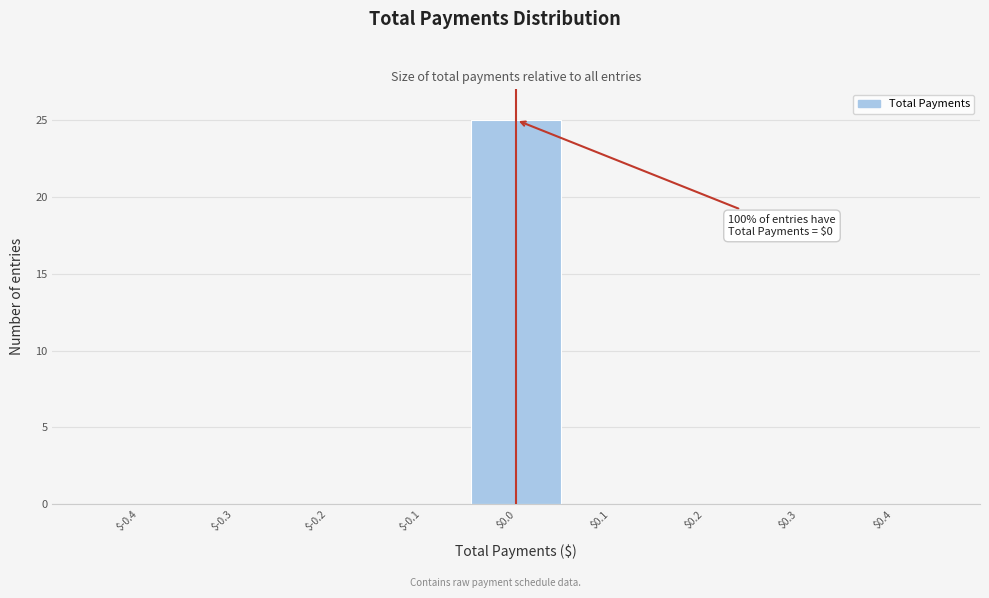

What is the greatest value displayed?

25